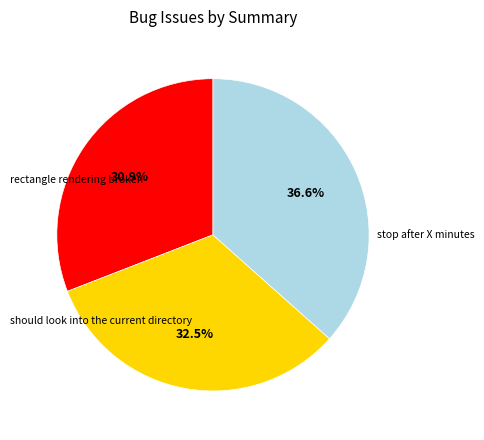

Does any single category account for the majority?

No